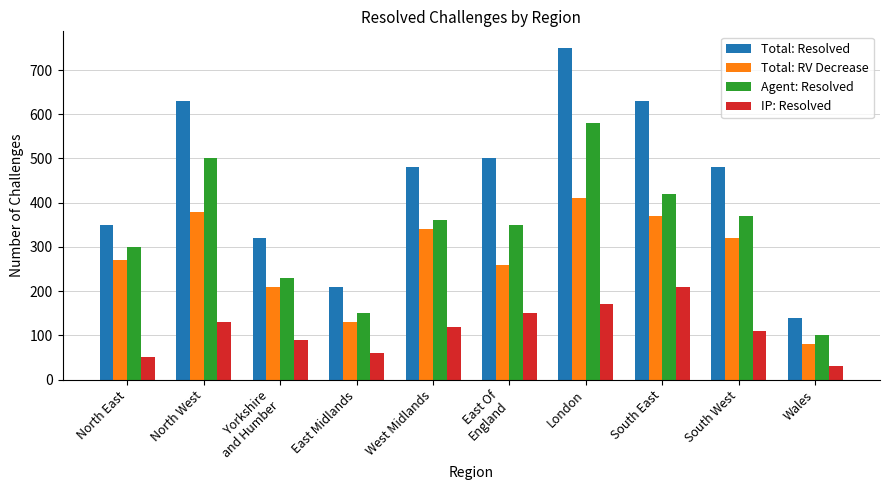

What is the label of the 10th bar from the left?

Wales